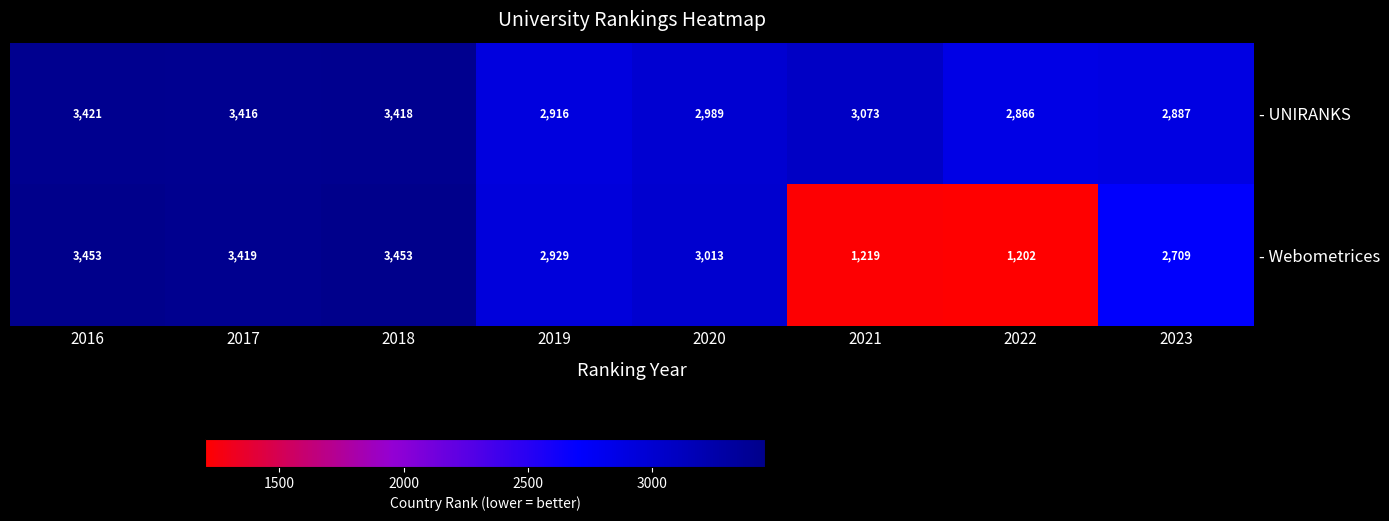

What is the lowest value of the - UNIRANKS series?

2866